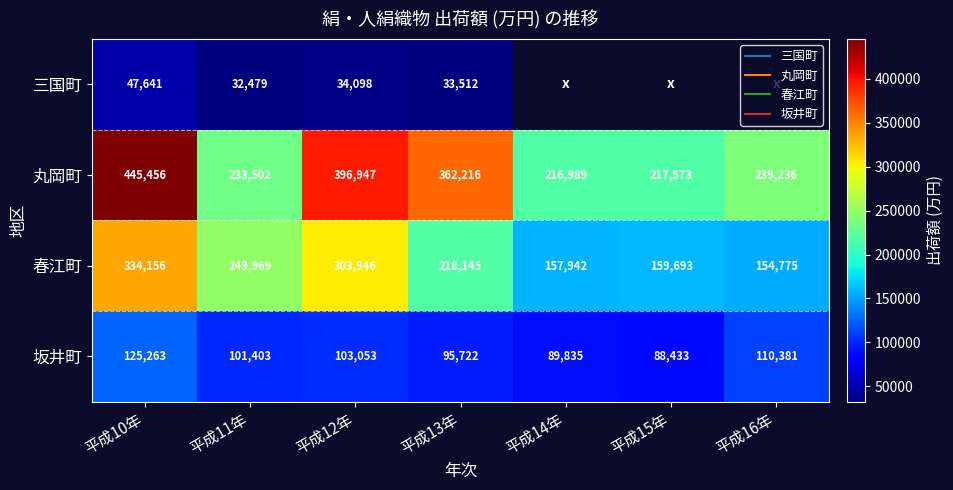

Is it true that 丸岡町 equals 318840.0 at 平成15年?

False